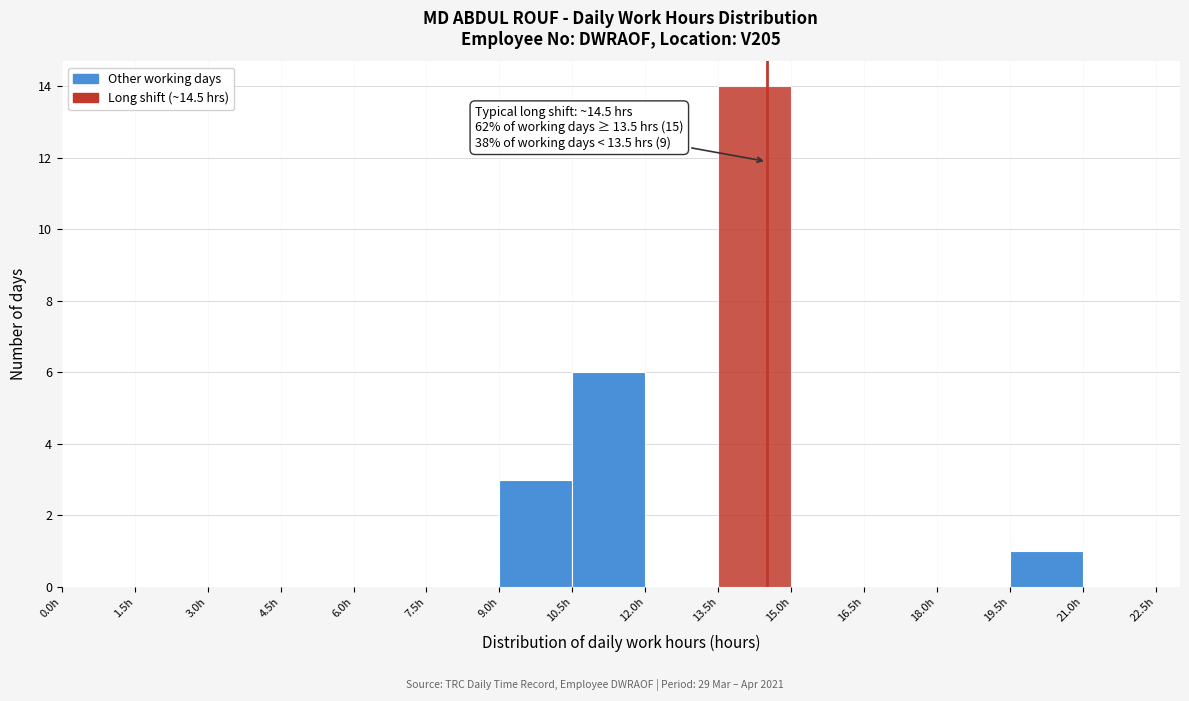

Which range on the x-axis has the tallest bar?

13.5 to 15.0